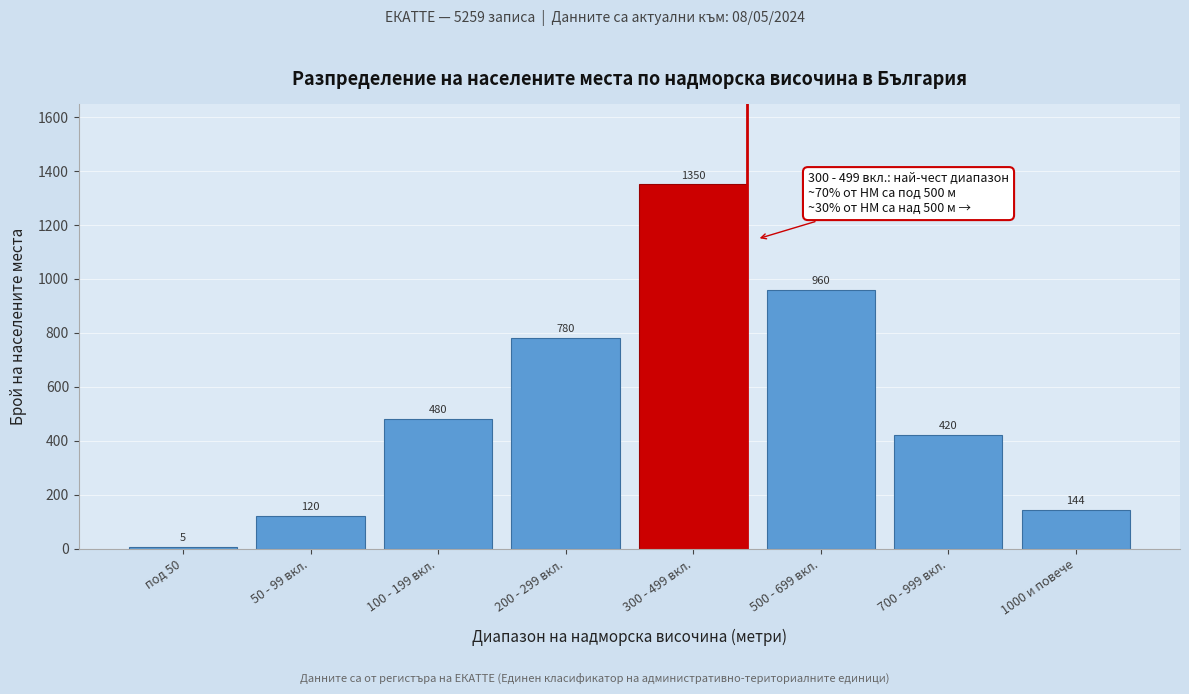

Reading left to right, list all the values displayed in this chart.

5	120	480	780	1350	960	420	144